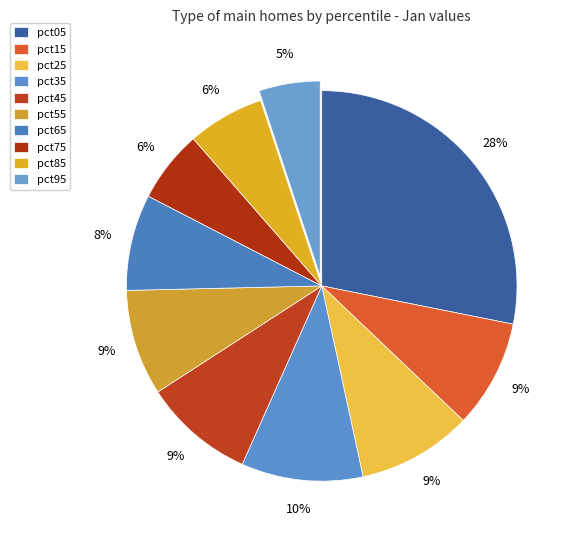

Does pct15 account for over 50% of the chart?

No